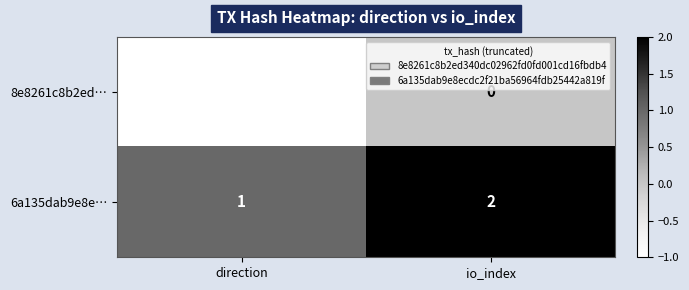

How many distinct data groups are displayed?

2